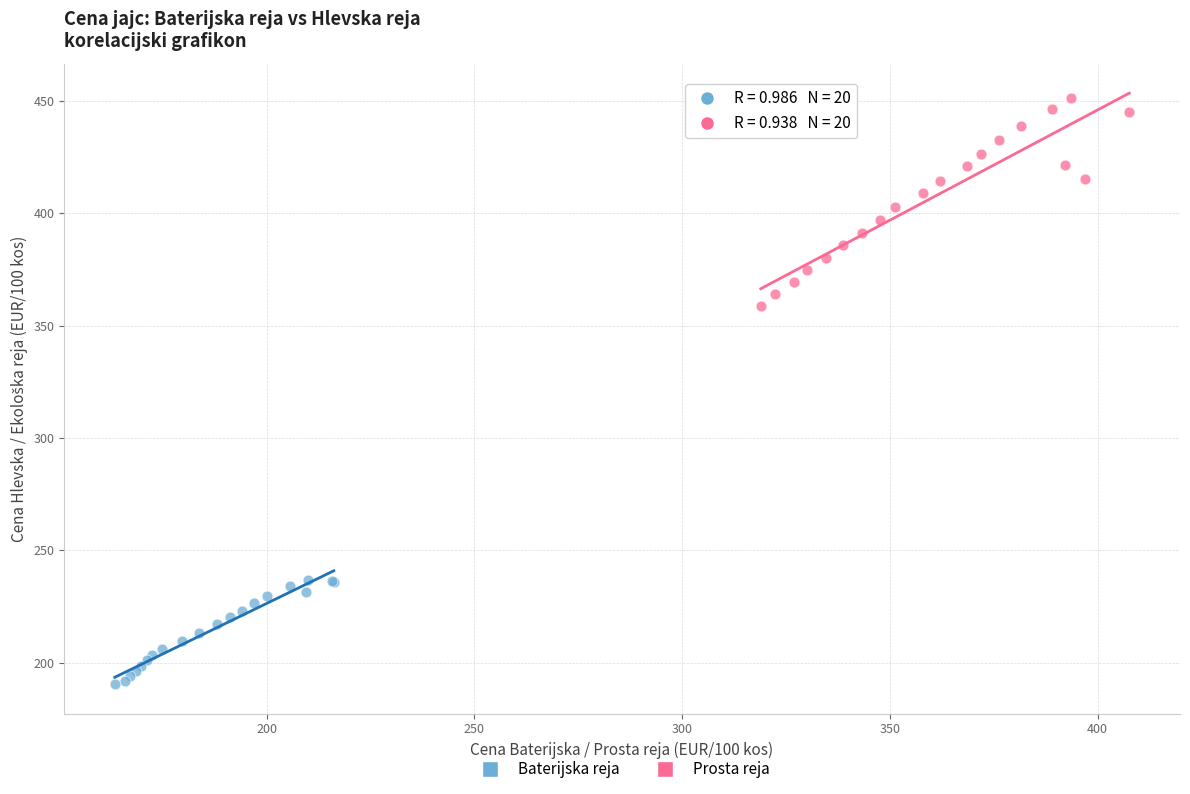

What are all the series names shown in the legend?

Baterijska reja, Prosta reja